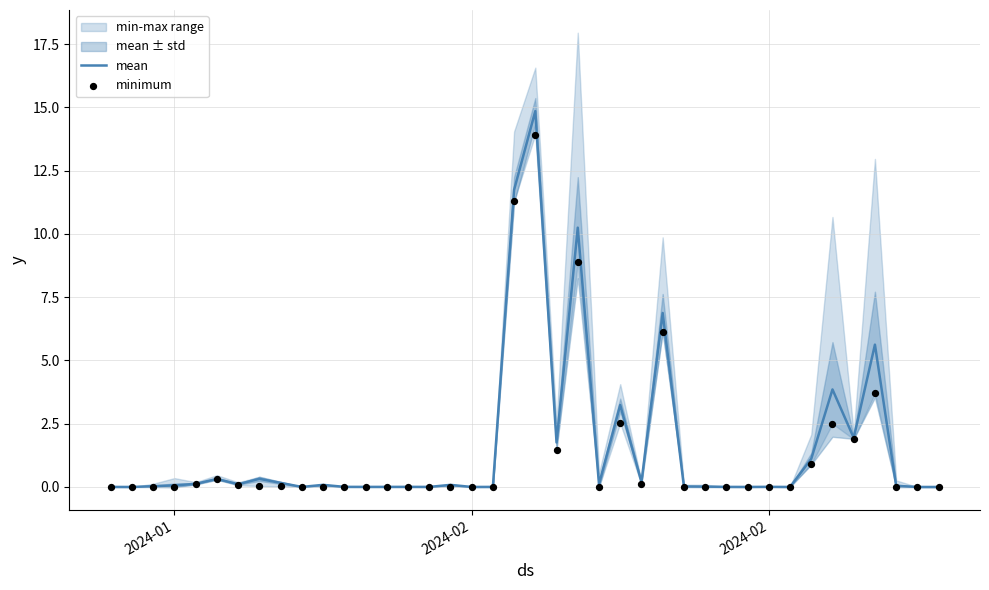

Is the value of mean at 24 greater than the value of minimum at 11?

Yes